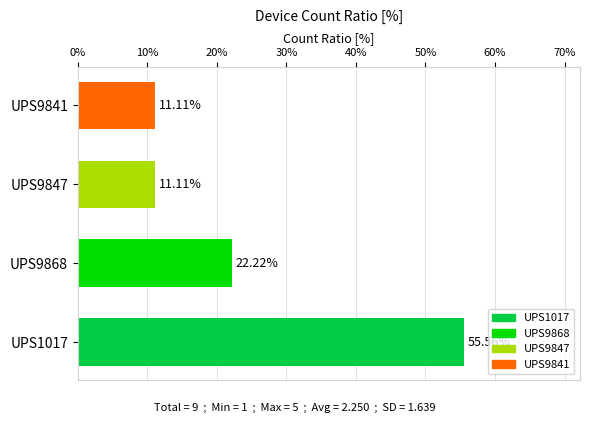

How many categories are shown in the chart?

4